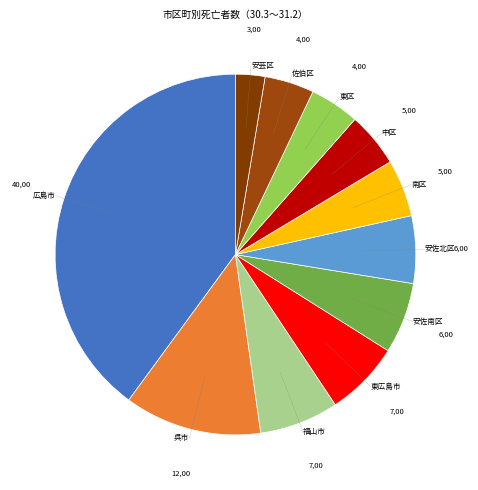

Approximately how many times larger is the value at 南区 compared to 福山市?

0.7